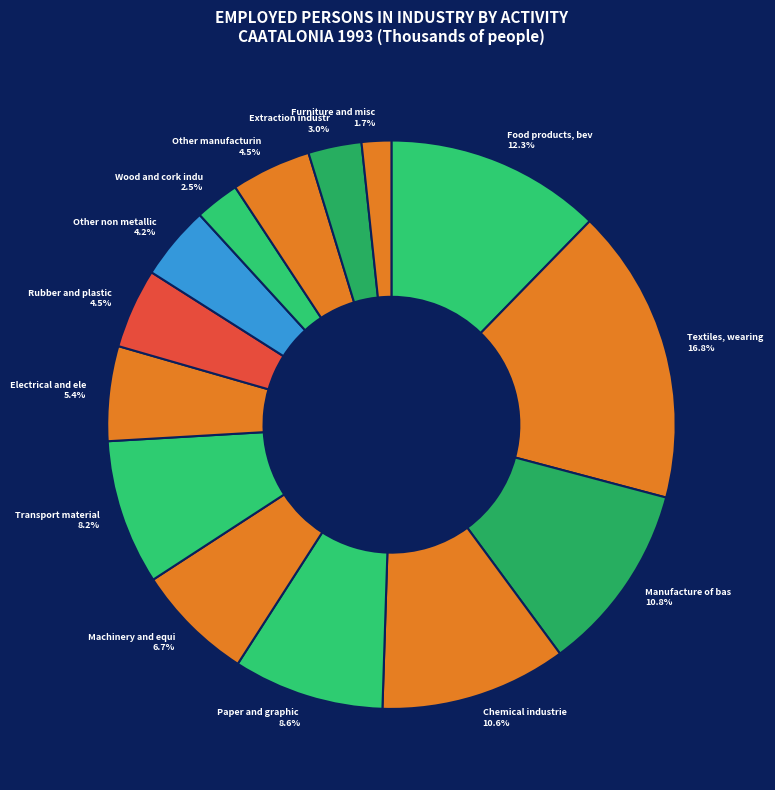

What percentage is NOT represented by Wood and cork indu 2.5%?

97.5%